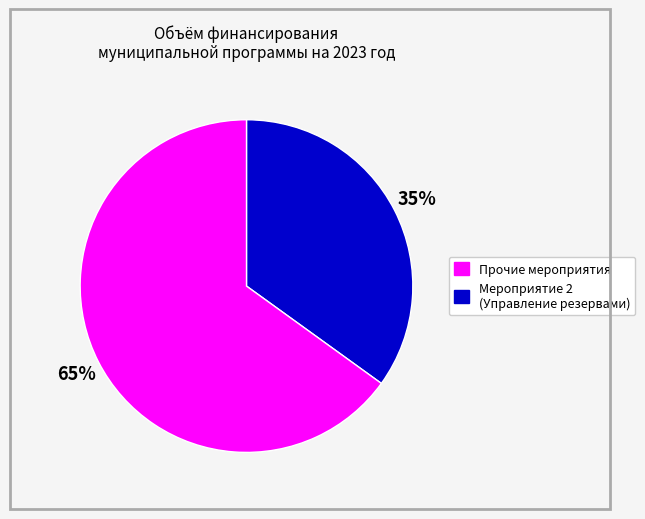

Is there any slice that represents more than half of the pie?

Yes